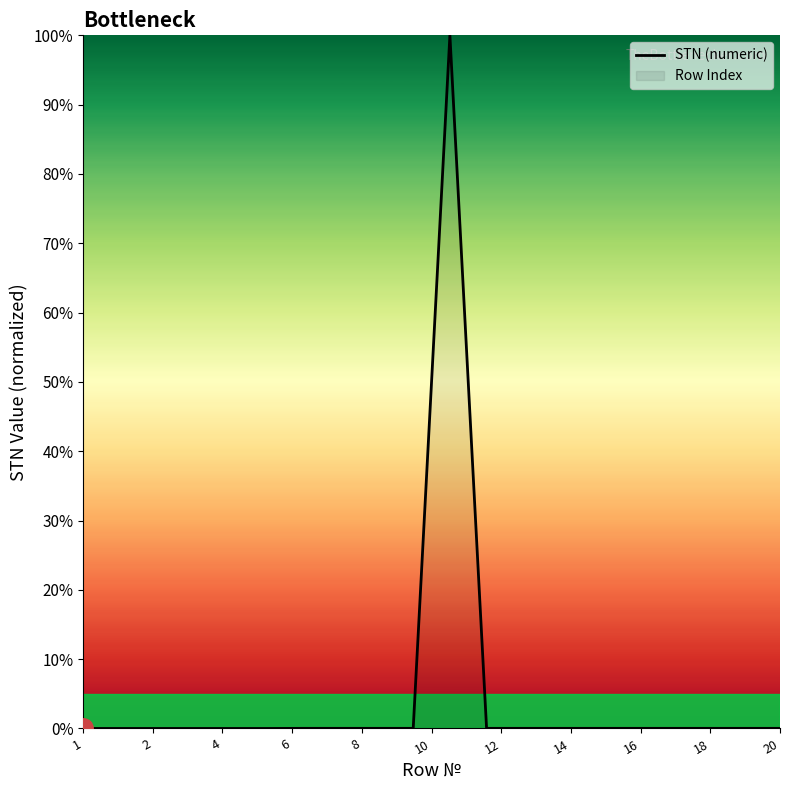

Reading left to right, list all the values displayed in this chart.

0.0	0.0	0.0	0.0	0.0	0.0	0.0	0.0	0.0	0.0	100.0	0.0	0.0	0.0	0.0	0.0	0.0	0.0	0.0	0.0